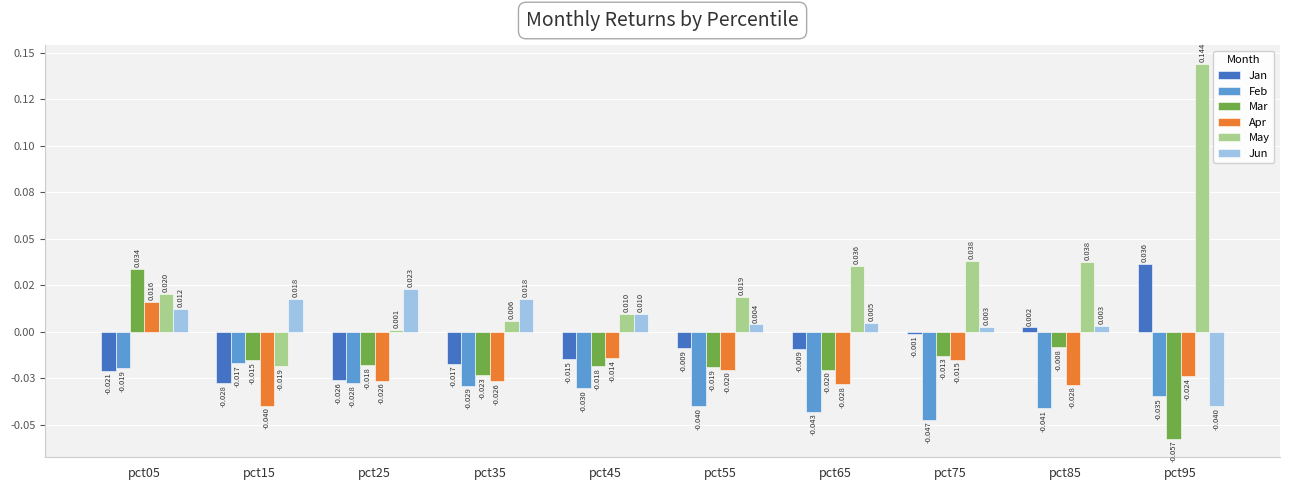

At pct65, list the series in order from largest to smallest.

May, Jun, Jan, Mar, Apr, Feb